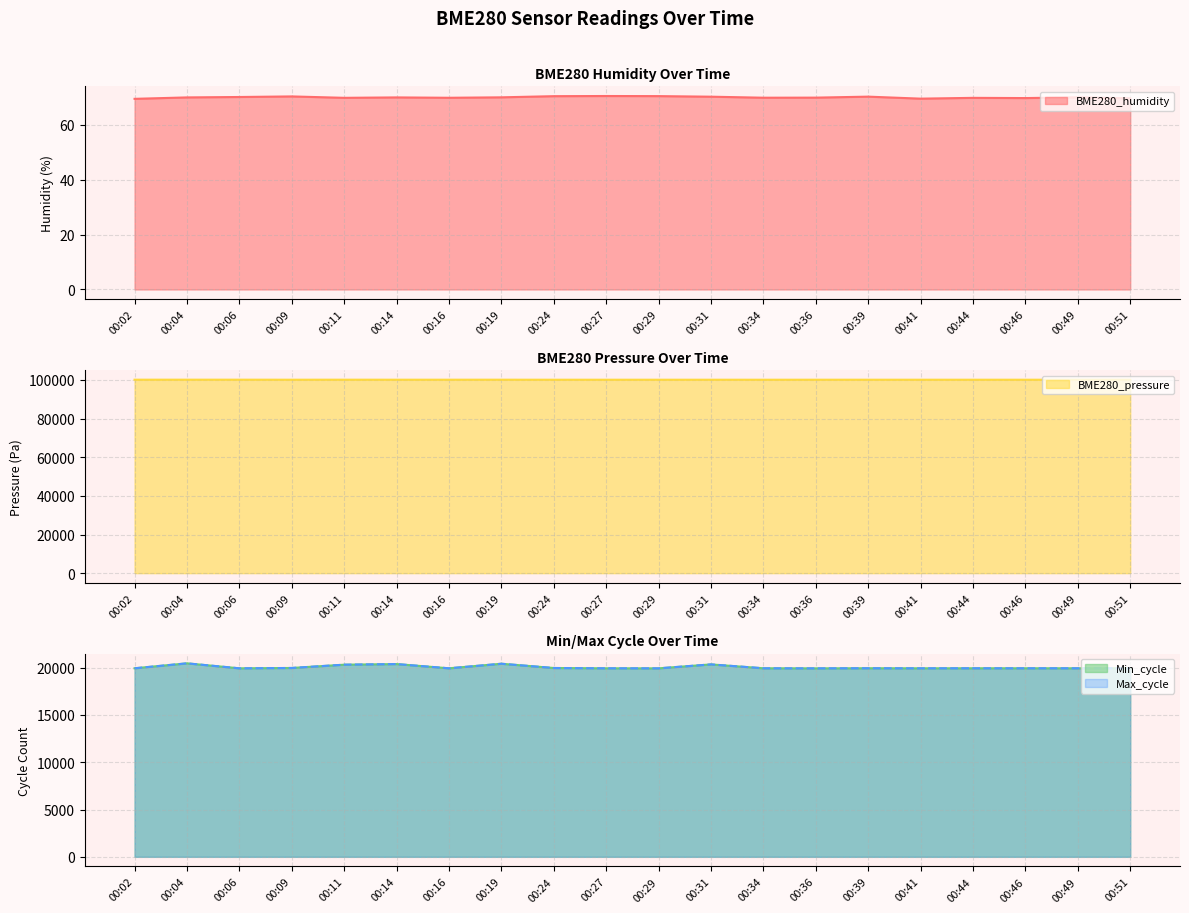

Where does the Min_cycle series first go above 19923?

00:04